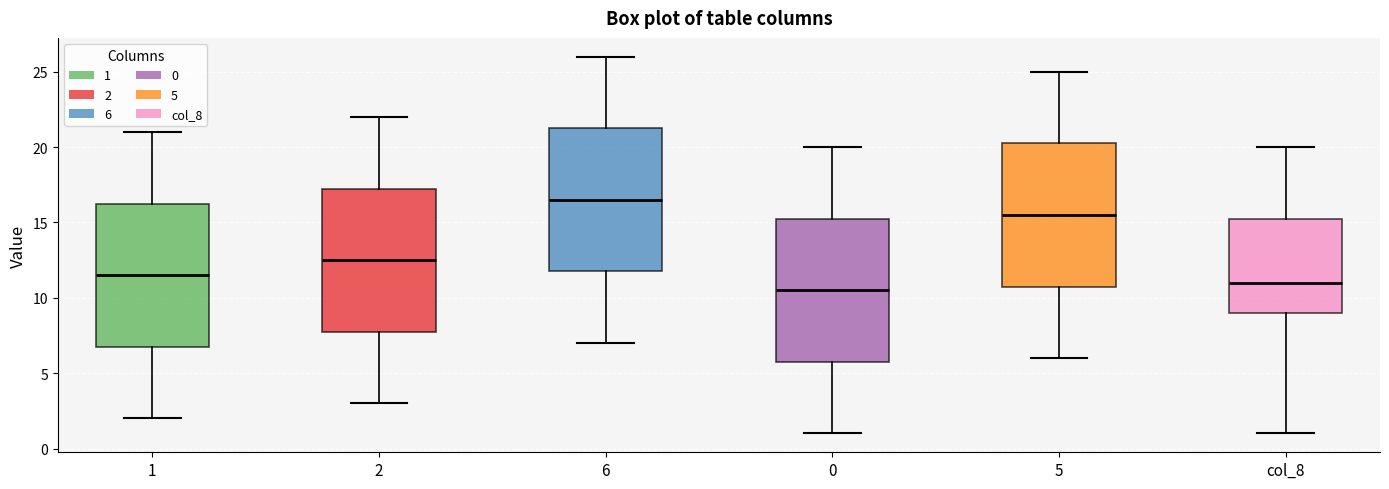

Where does the median line of the box for 2 sit on the y-axis? The values are not printed on the chart, so give them approximately, as read against the axis.

12.5